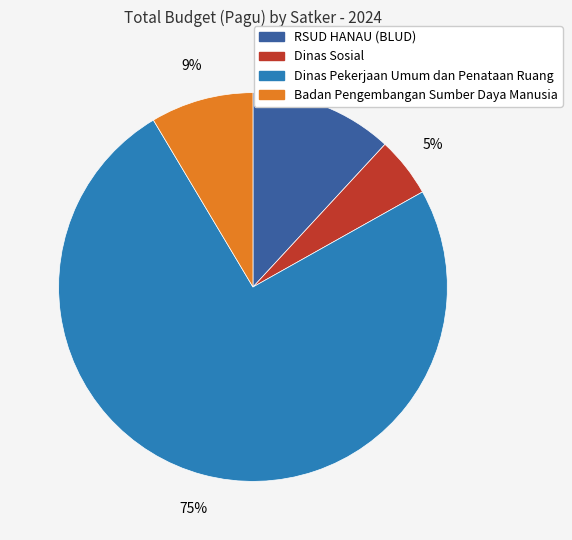

Does any single category account for the majority?

Yes